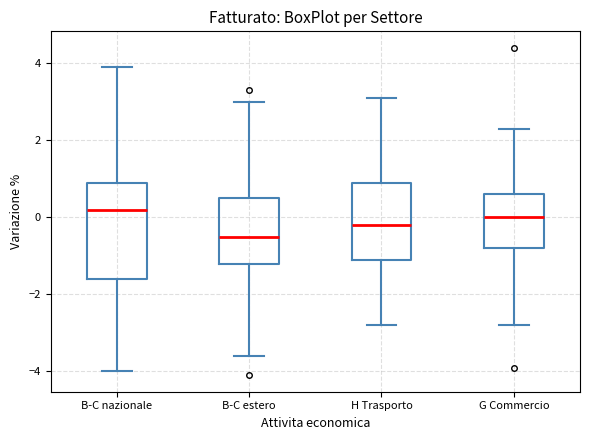

Reading left to right, read every box against the y-axis: the position of its median line, the range the box covers, and the ends of its whiskers. The values are not printed on the chart, so give them approximately, as read against the axis.

B-C nazionale: median 0.2, box -1.6 to 1.0, whiskers -4.0 to 4.0
B-C estero: median -0.4, box -1.2 to 0.6, whiskers -3.6 to 3.0
H Trasporto: median -0.2, box -1.0 to 1.0, whiskers -2.8 to 3.2
G Commercio: median 0.0, box -0.8 to 0.6, whiskers -2.8 to 2.4